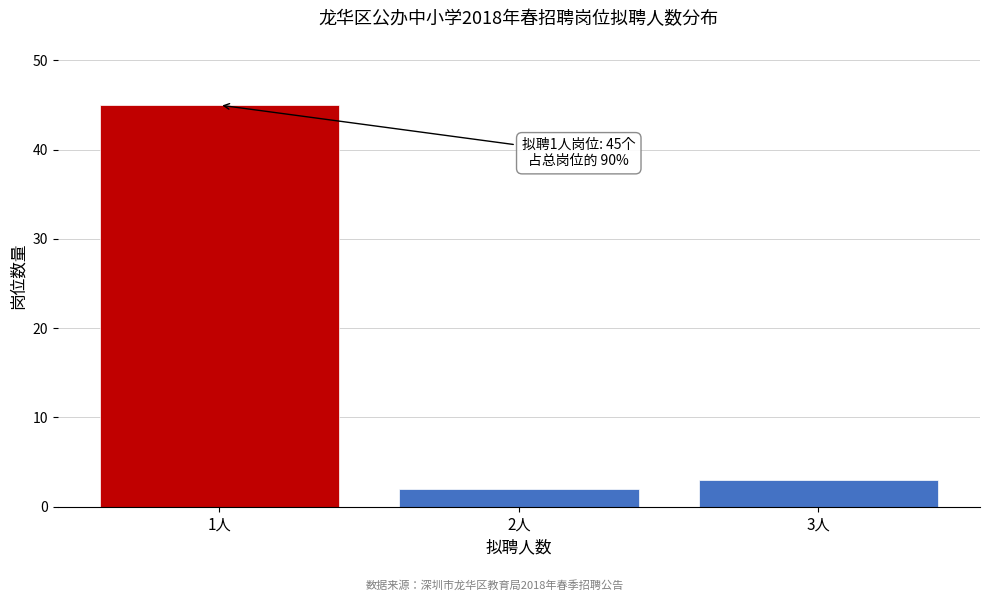

Reading right to left, extract all data points from this chart.

3	2	45